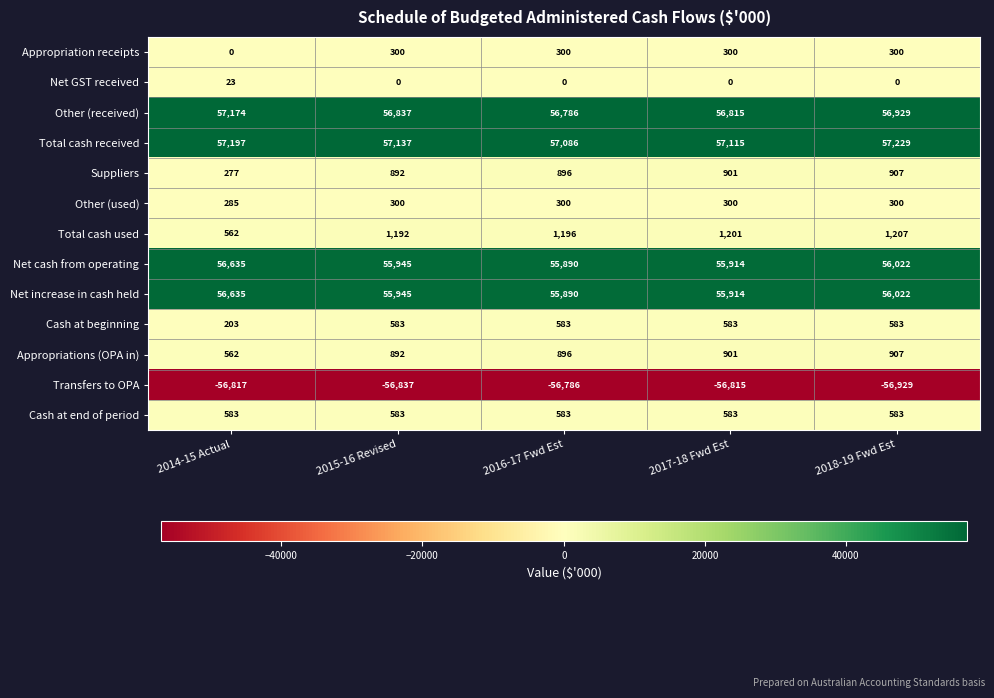

What is the difference between the second highest and second lowest values in the Total cash received series?

82